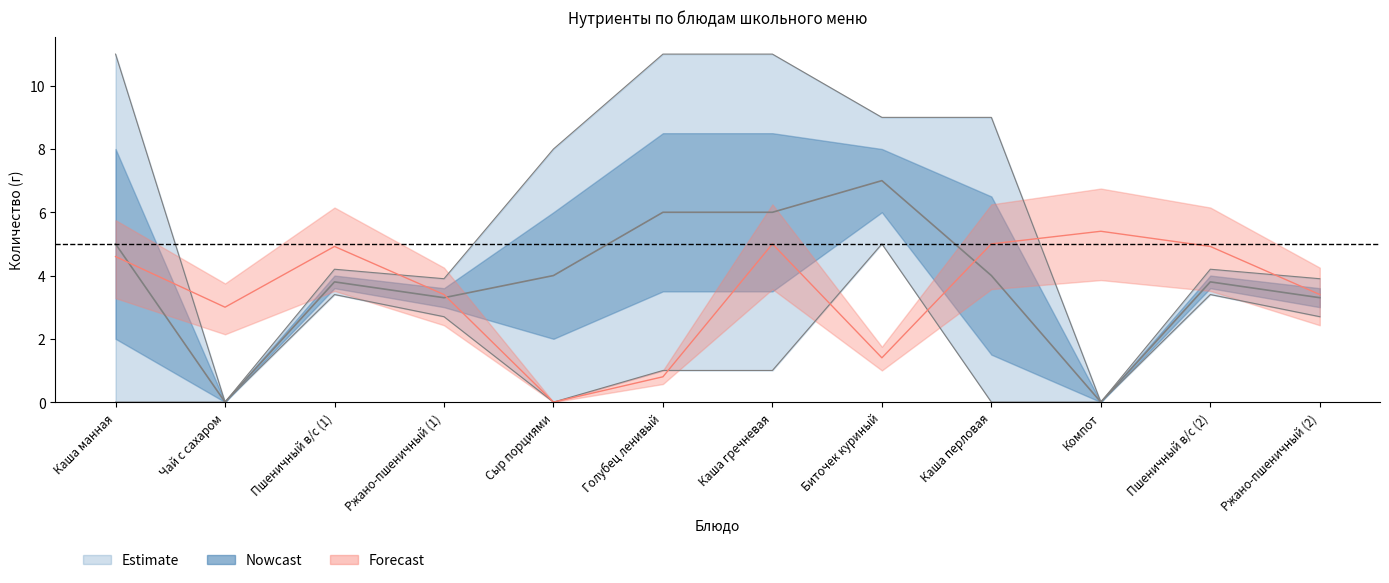

At which category is the sum across all series the highest?

Каша гречневая